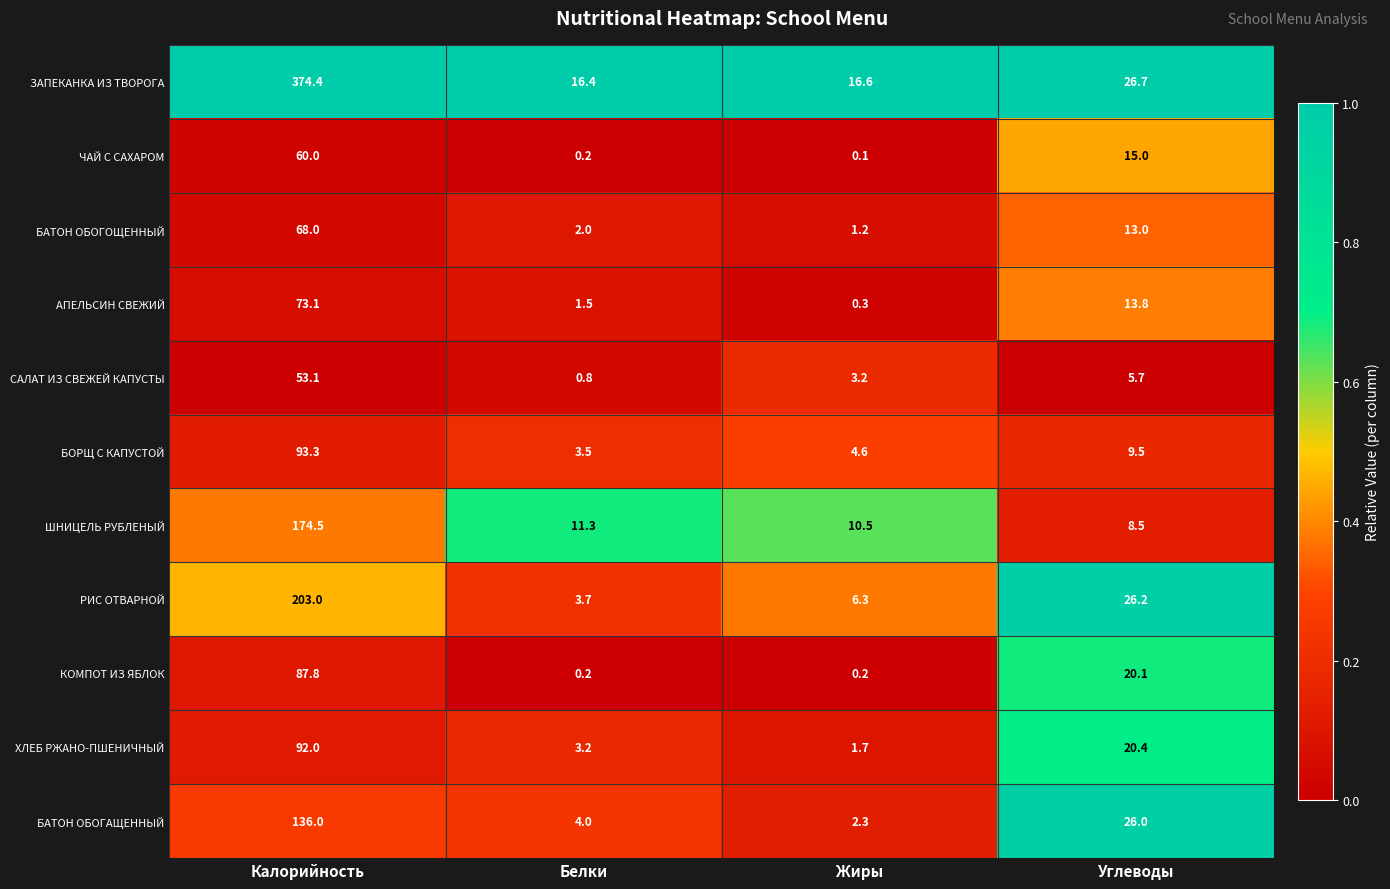

Rank the series by their maximum value, from lowest to highest.

САЛАТ ИЗ СВЕЖЕЙ КАПУСТЫ, ЧАЙ С САХАРОМ, БАТОН ОБОГОЩЕННЫЙ, АПЕЛЬСИН СВЕЖИЙ, КОМПОТ ИЗ ЯБЛОК, ХЛЕБ РЖАНО-ПШЕНИЧНЫЙ, БОРЩ С КАПУСТОЙ, БАТОН ОБОГАЩЕННЫЙ, ШНИЦЕЛЬ РУБЛЕНЫЙ, РИС ОТВАРНОЙ, ЗАПЕКАНКА ИЗ ТВОРОГА